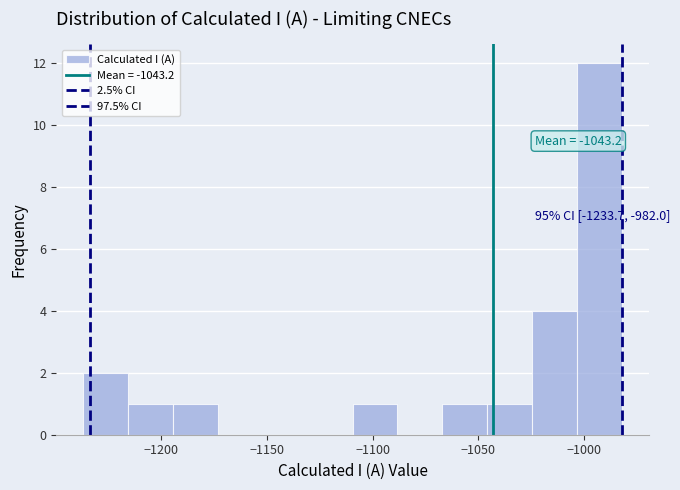

Over which range of the x-axis is the bar tallest?

-1005 to -980